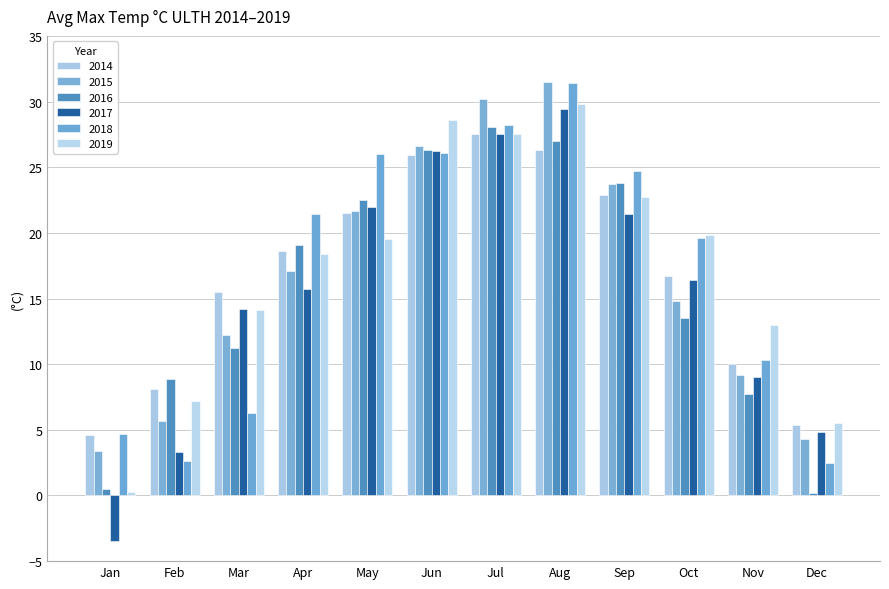

Read the 2018 value at Oct.

19.6